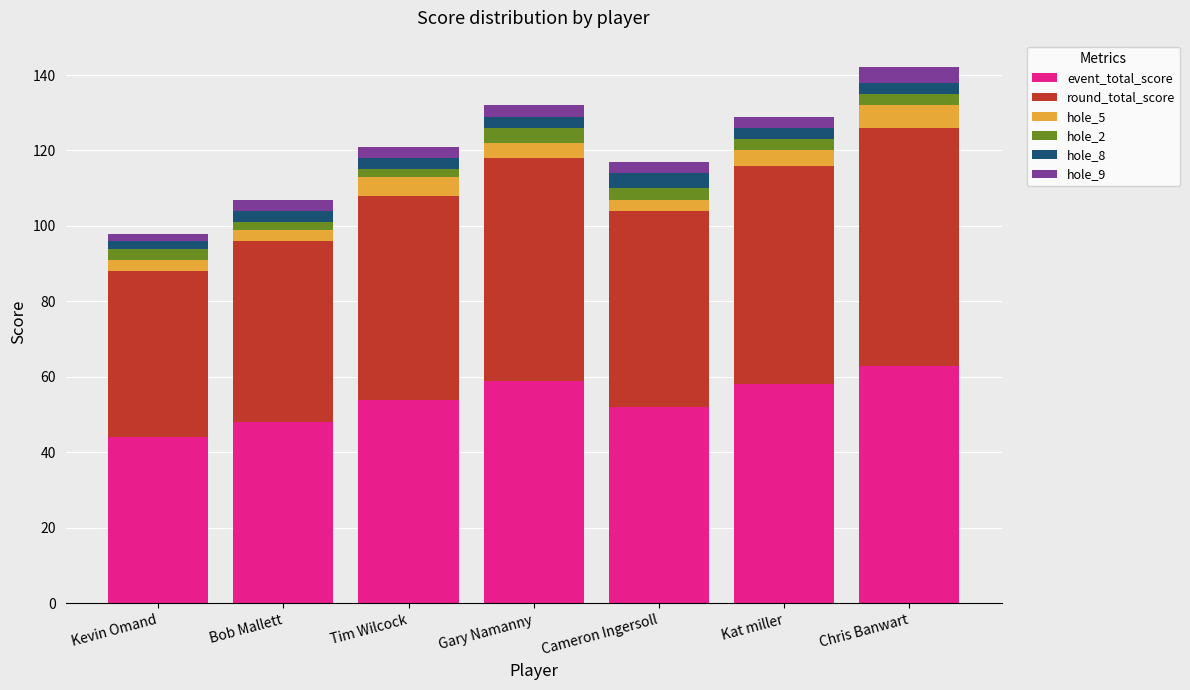

What is the total value across all series at Gary Namanny?

132